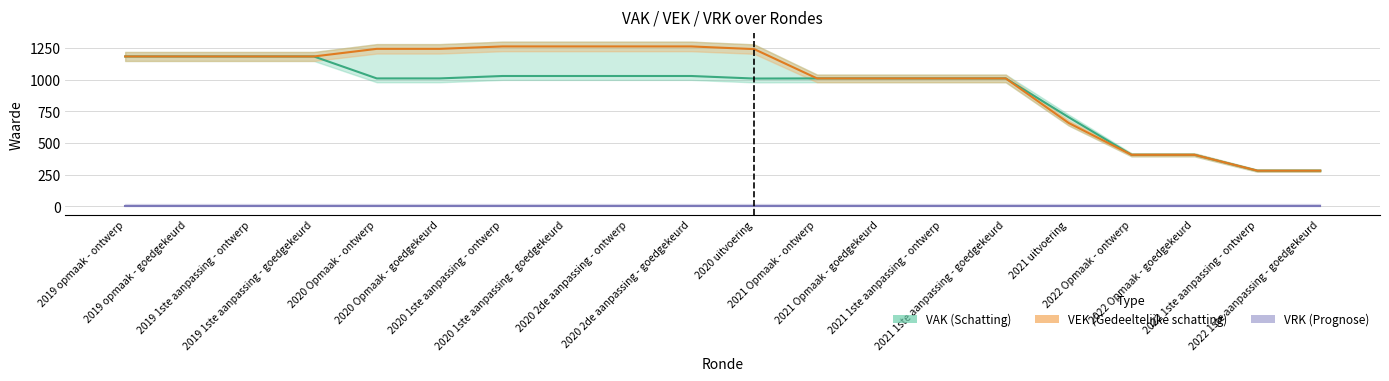

How many data points in VAK are less than 1009?

6